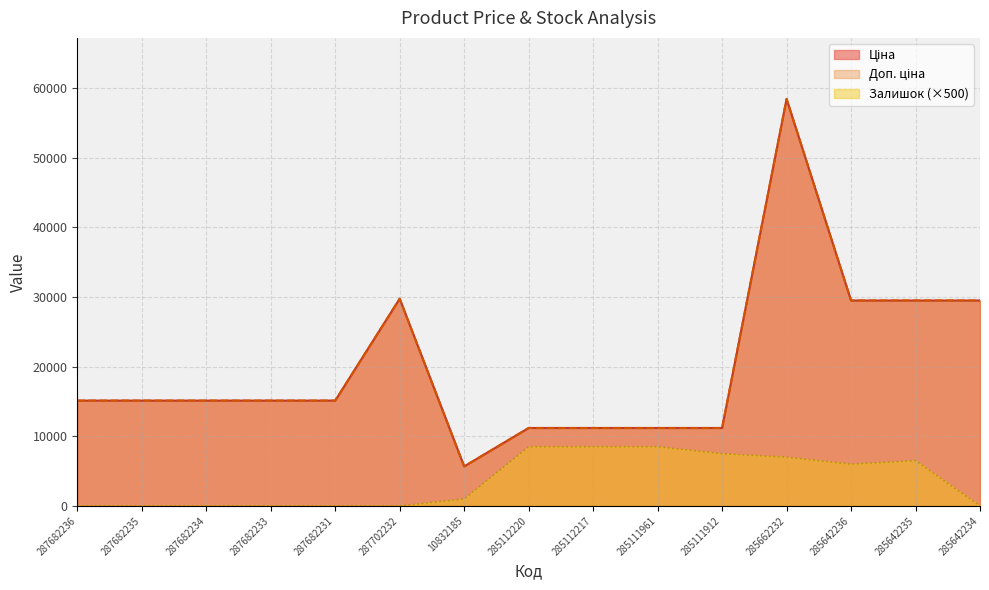

Rank the series at 287682234 from lowest to highest value.

Залишок, Ціна, Доп. ціна